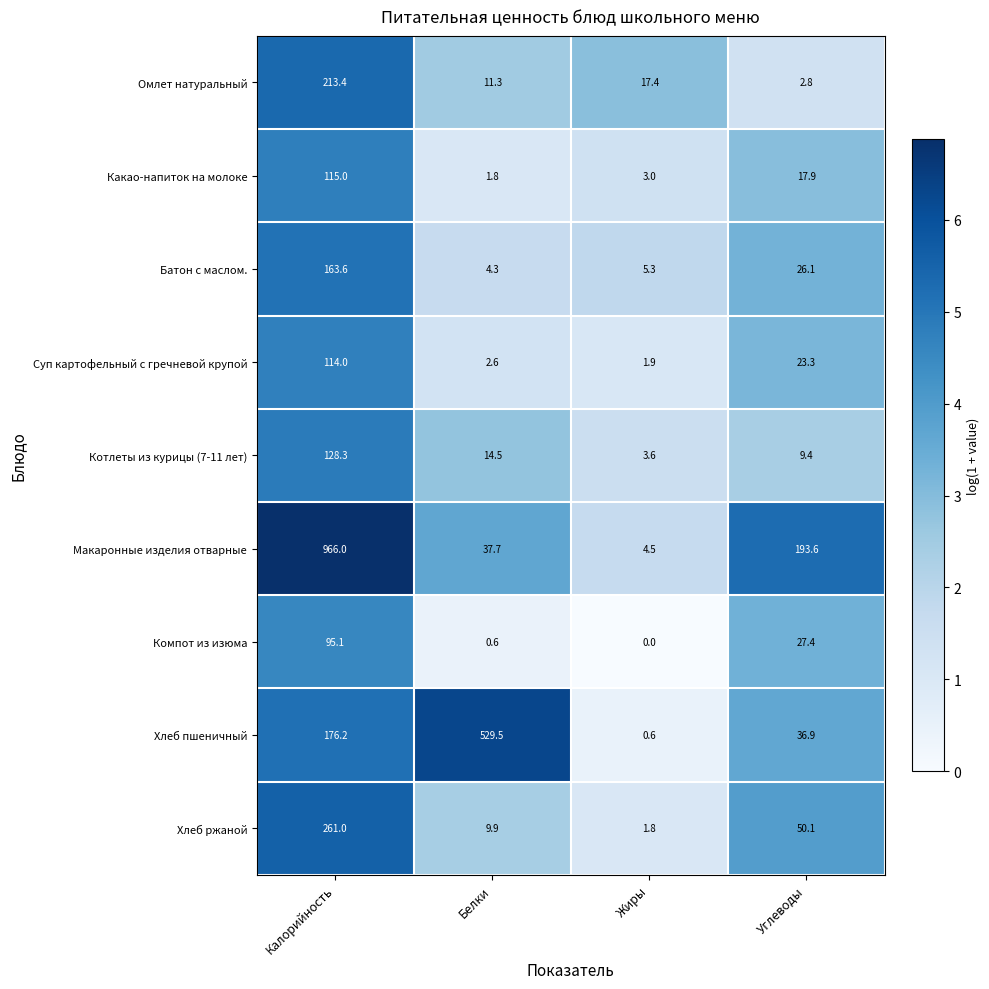

Where is Суп картофельный с гречневой крупой nearest to the value 57?

Углеводы